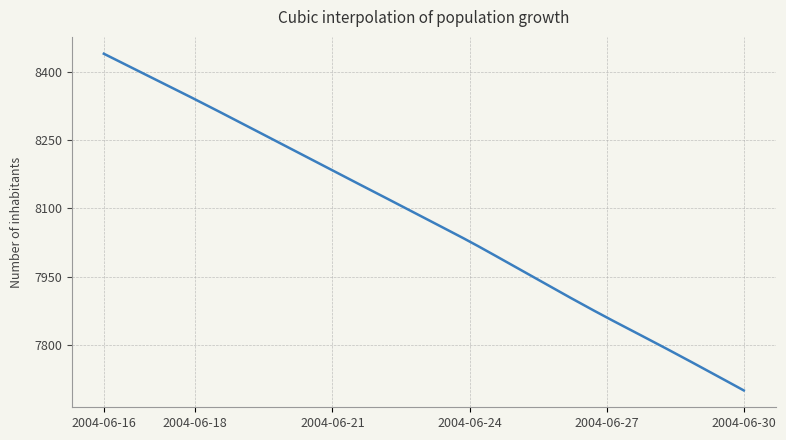

What is the maximum value shown in the chart?

8439.1